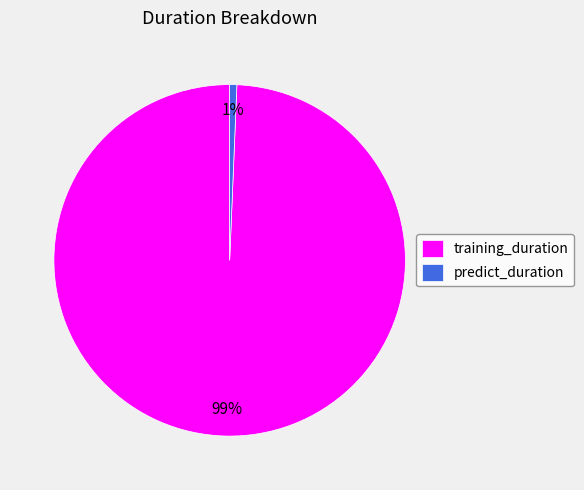

Combined, do predict_duration and training_duration account for over 50%?

Yes